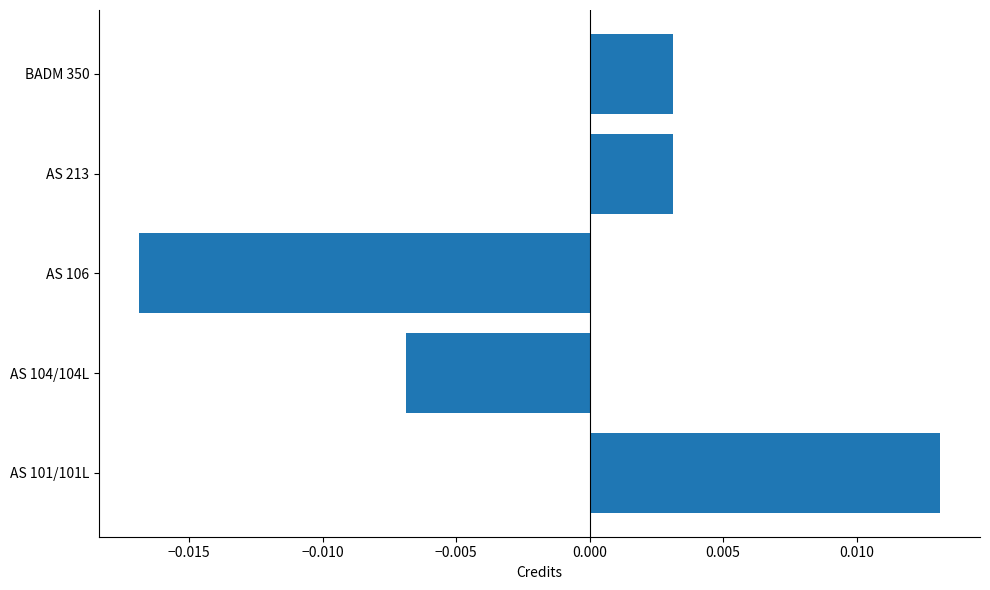

How many values are between 0 and 1?

3